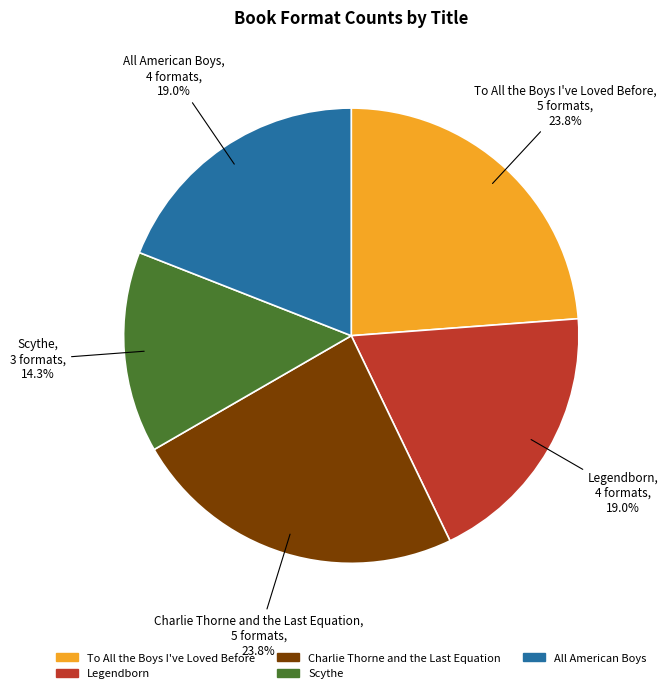

To the nearest percent, what is the difference between the largest and smallest slice percentages?

10%